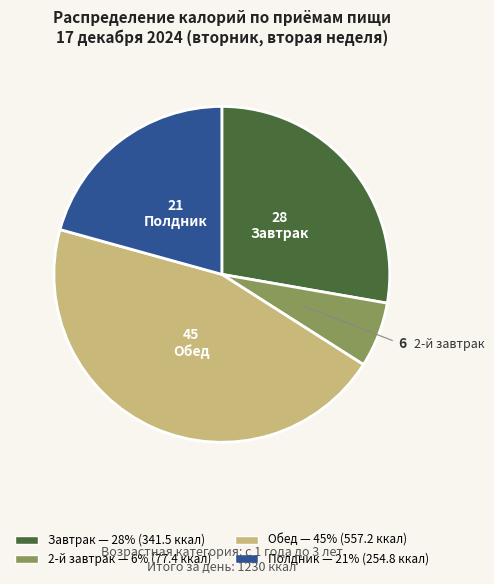

Between 2-й завтрак and Завтрак, which is larger?

Завтрак